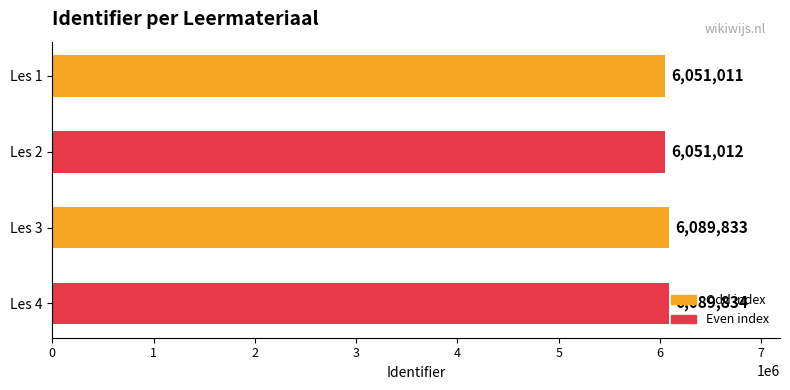

Are the bars horizontal?

Yes